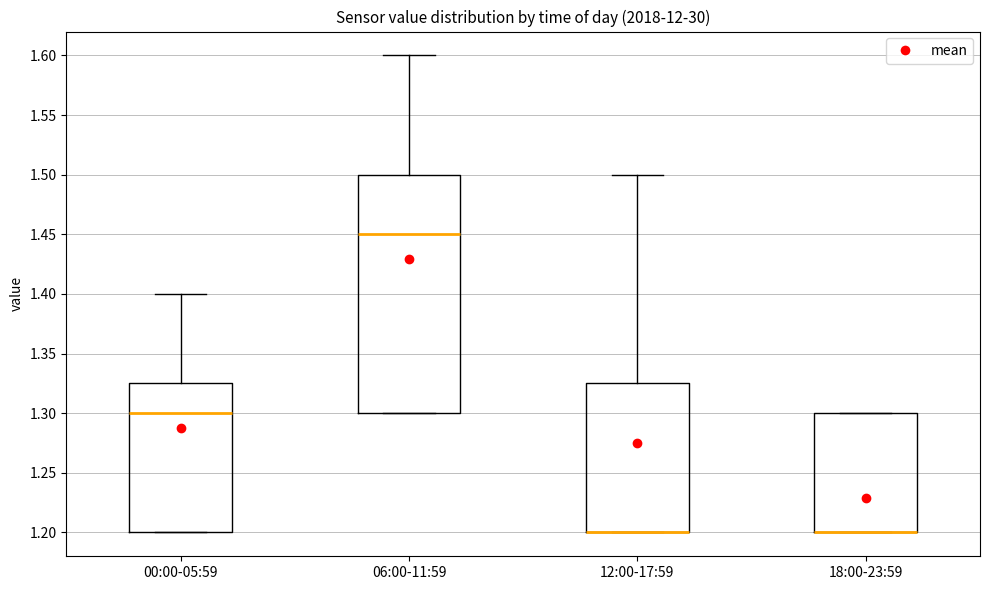

Reading left to right, transcribe this box plot: for each box, give where its median line is, the range the box spans, and where its two whiskers end, as read against the y-axis. The values are not printed on the chart, so give them approximately, as read against the axis.

00:00-05:59: median 1.300, box 1.200 to 1.325, whiskers 1.200 to 1.400
06:00-11:59: median 1.450, box 1.300 to 1.500, whiskers 1.300 to 1.600
12:00-17:59: median 1.200 (drawn on the box's lower edge), box 1.200 to 1.325, whiskers 1.200 to 1.500
18:00-23:59: median 1.200 (drawn on the box's lower edge), box 1.200 to 1.300, whiskers 1.200 to 1.300